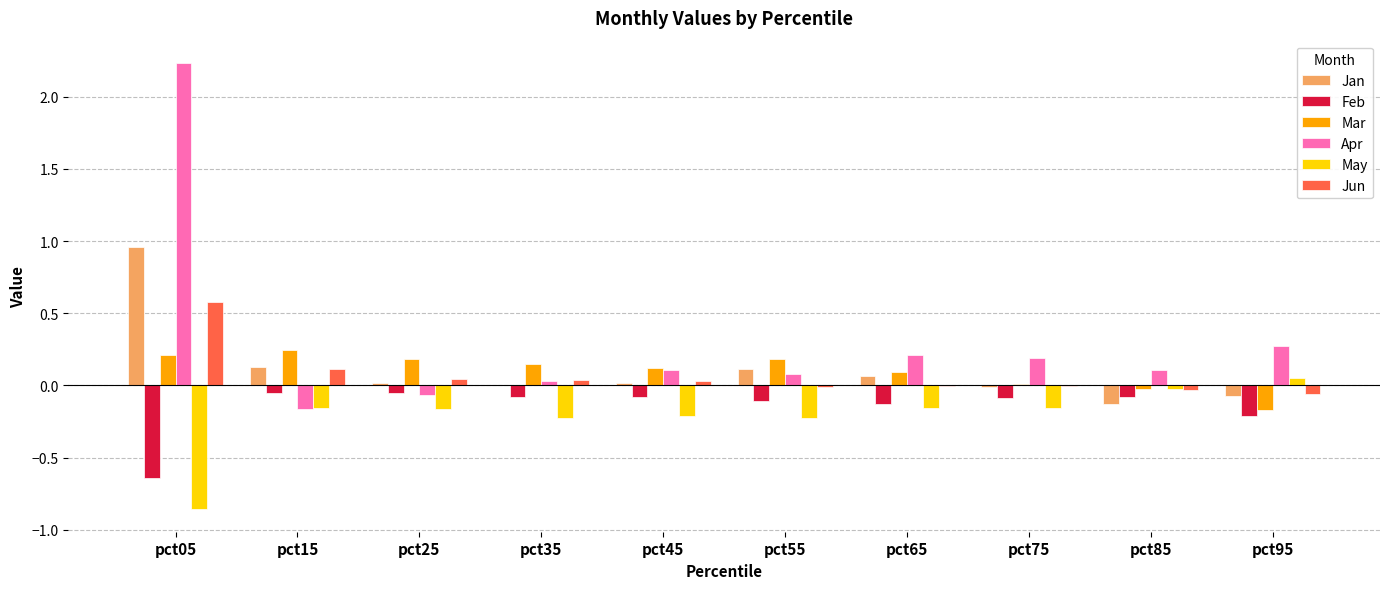

Which label corresponds to the largest value in the chart?

pct05